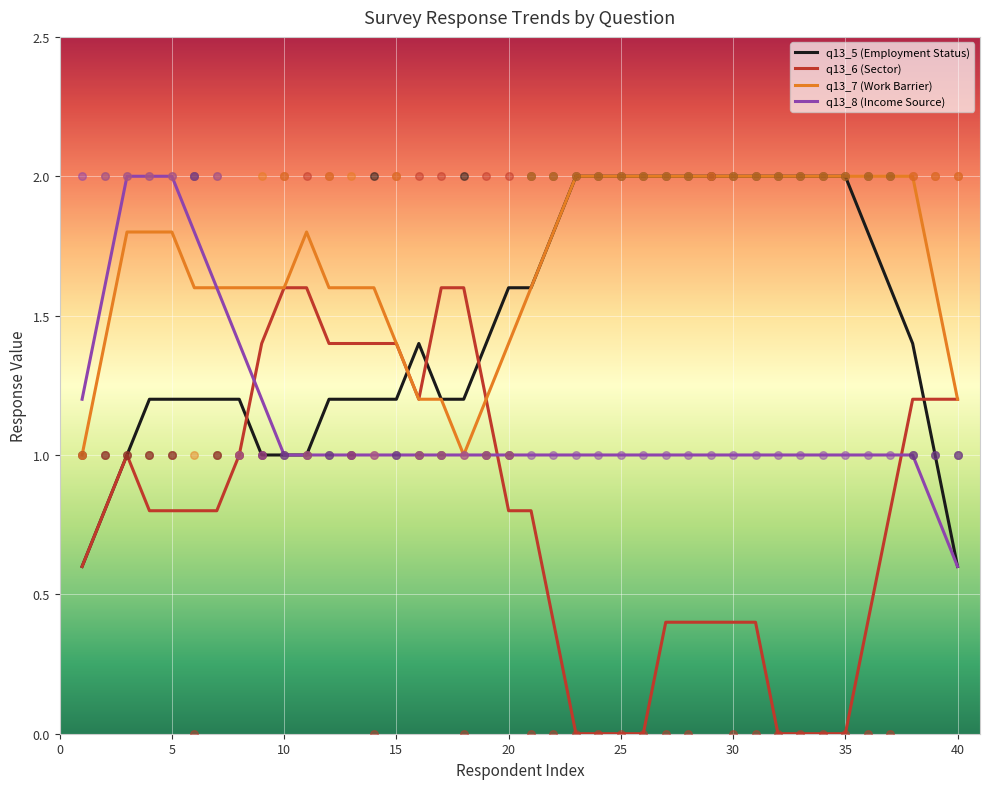

What is the highest value of the q13_6 (Sector) series?

1.6